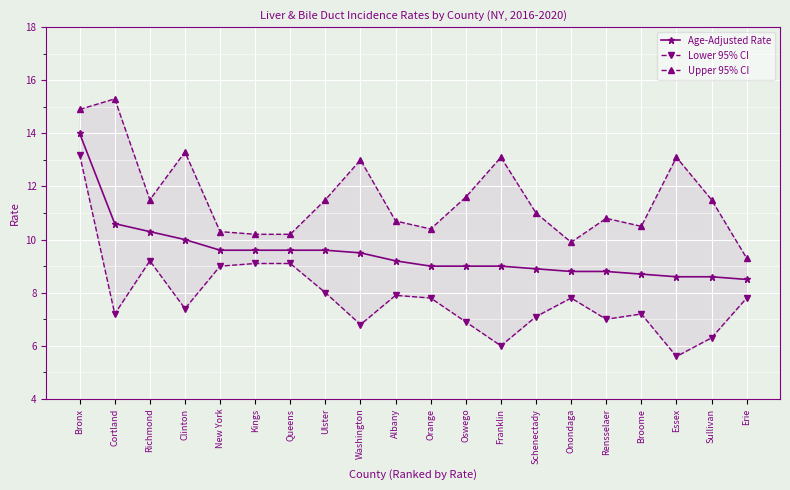

Which label corresponds to the smallest value in the chart?

Essex